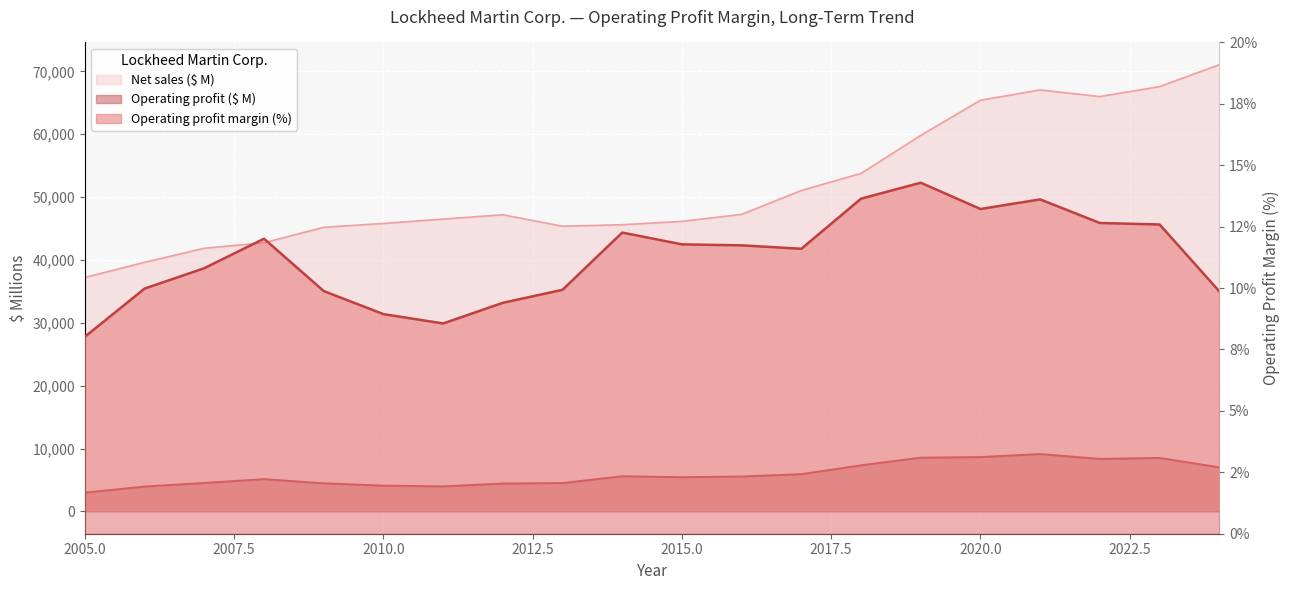

Which series has the largest total across all categories?

Net sales ($ M)